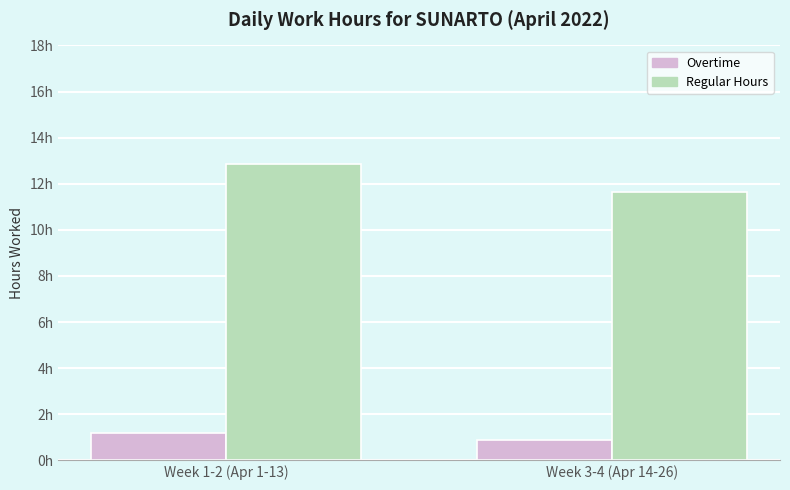

Is it true that Regular Hours equals 12.9 at Week 1-2 (Apr 1-13)?

True